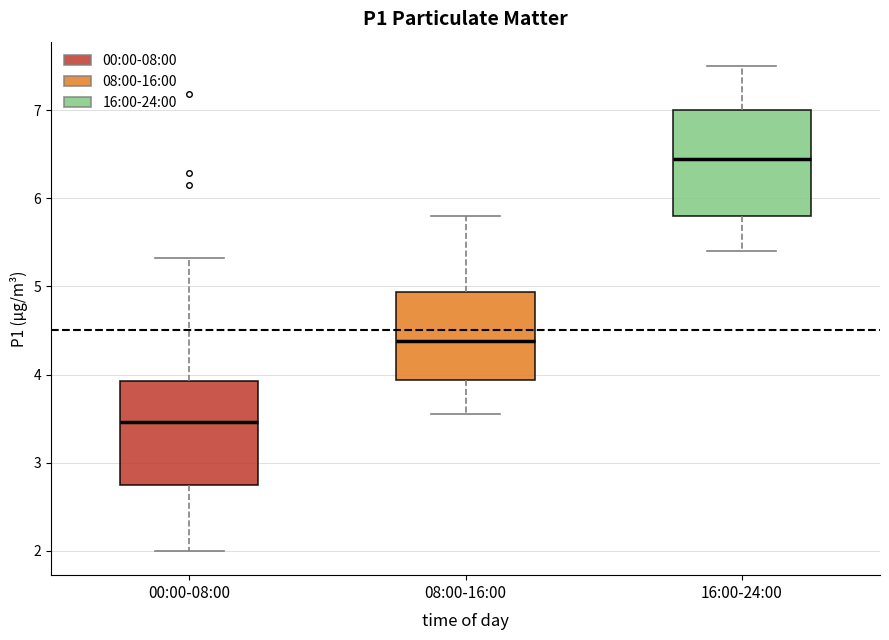

Which box has the lowest median line?

00:00-08:00